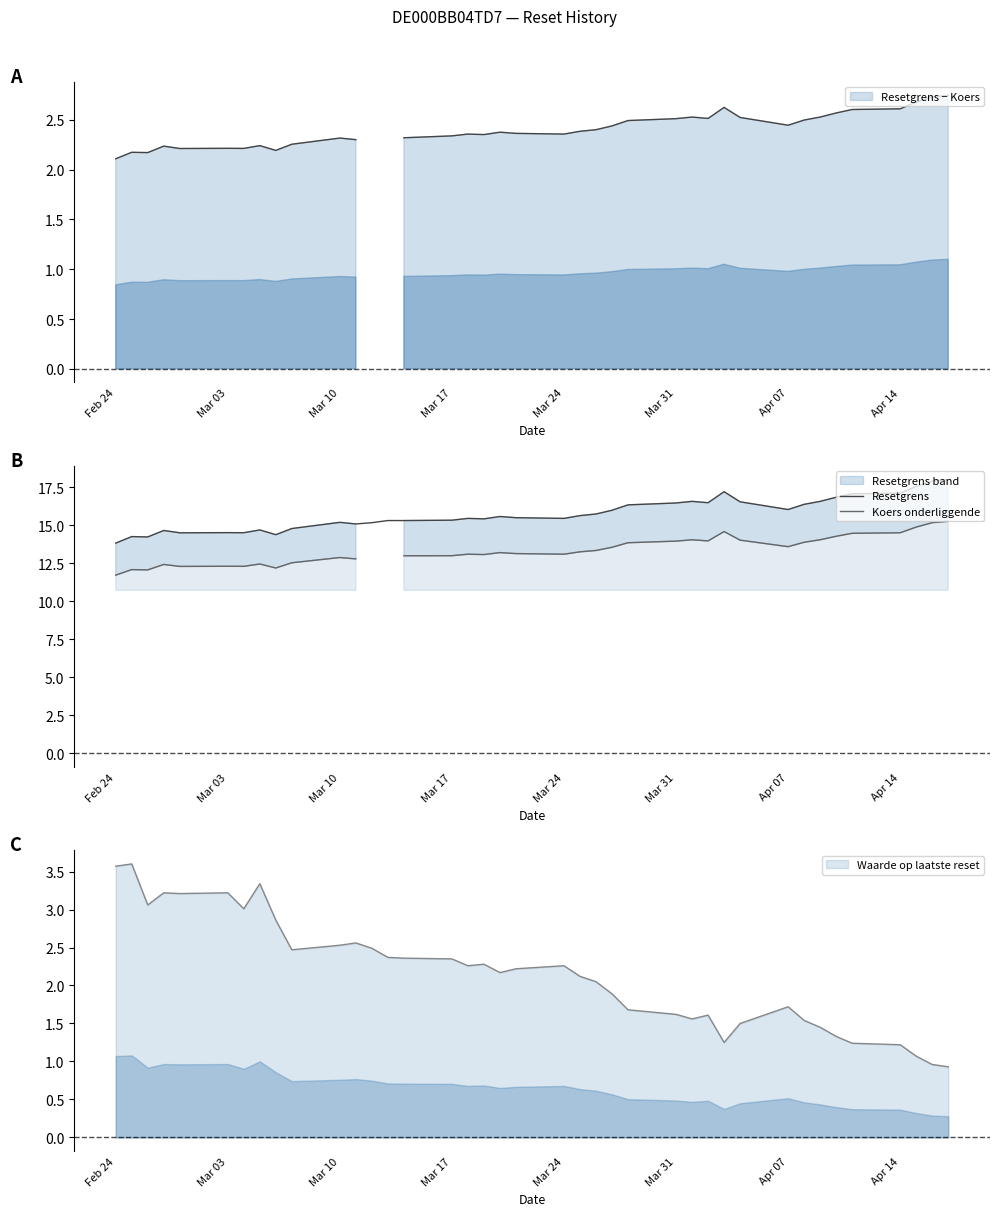

Which category has the lowest value in the Resetgrens series?

Feb 24